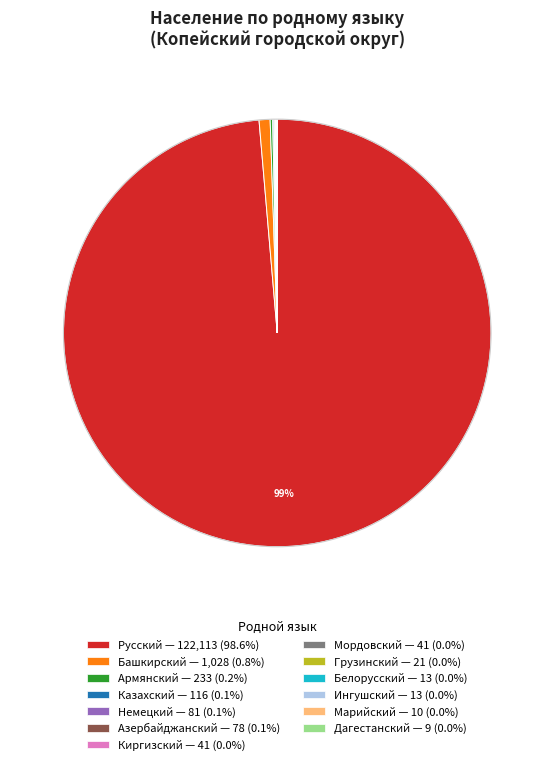

Which category accounts for the majority?

Русский